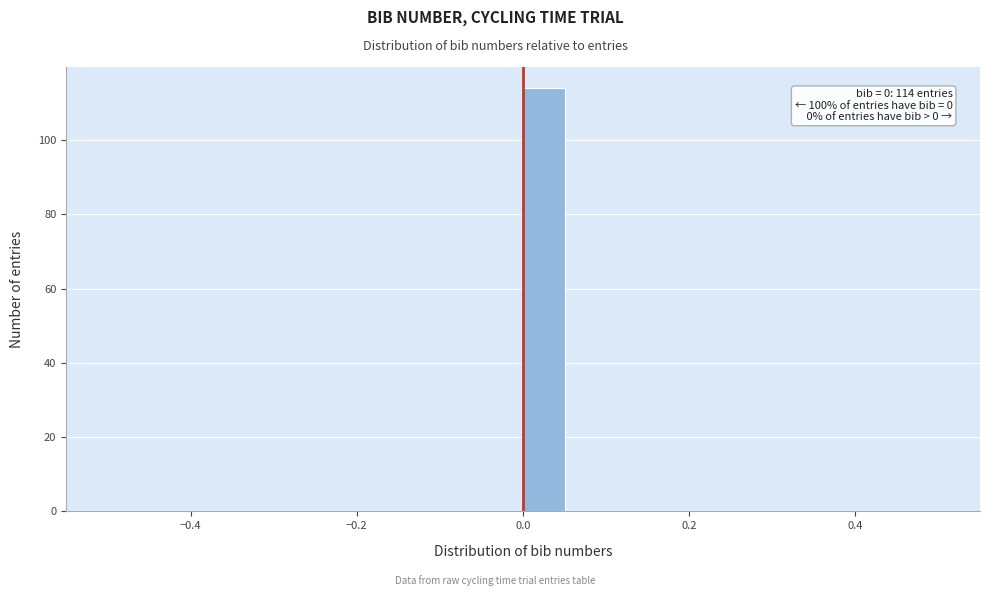

Read against the x-axis, roughly where is the centre of the tallest bar?

0.02